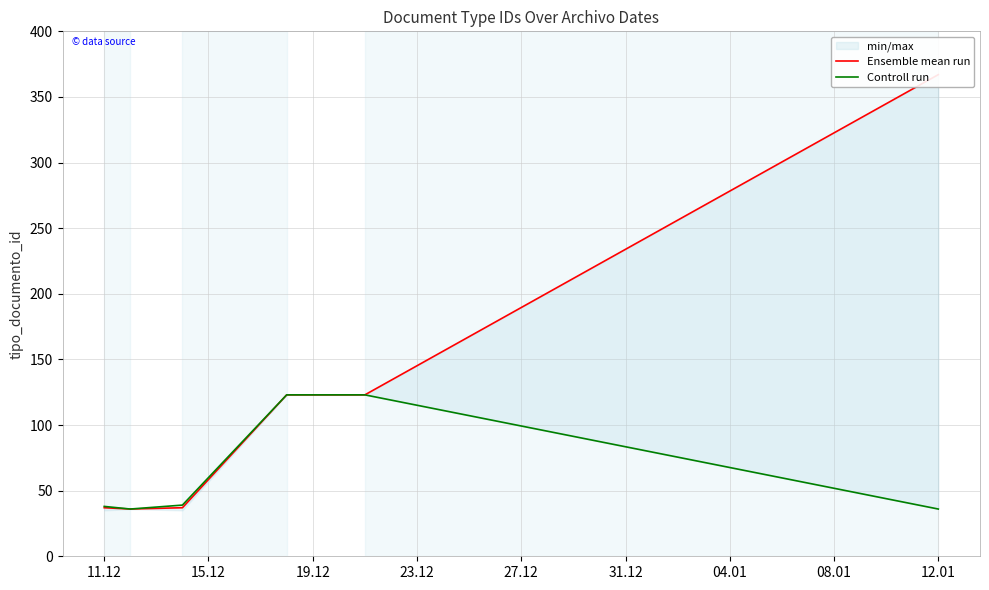

What is the minimum value for Controll run?

36